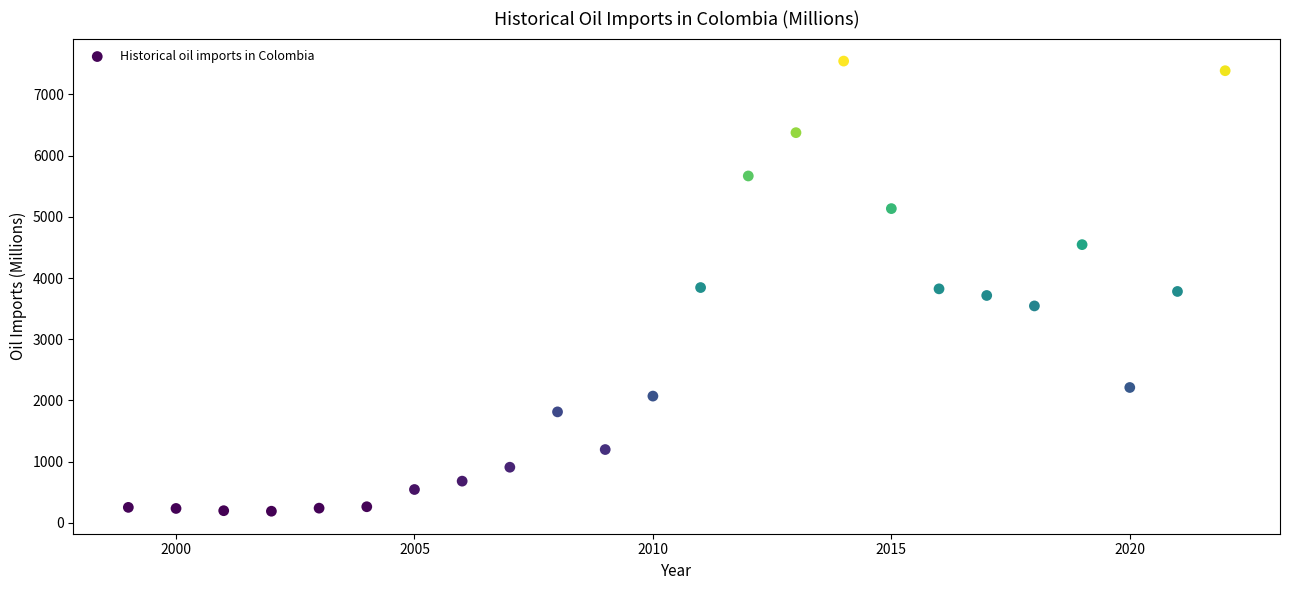

What is the range of Y values (max minus min)?

7356.8